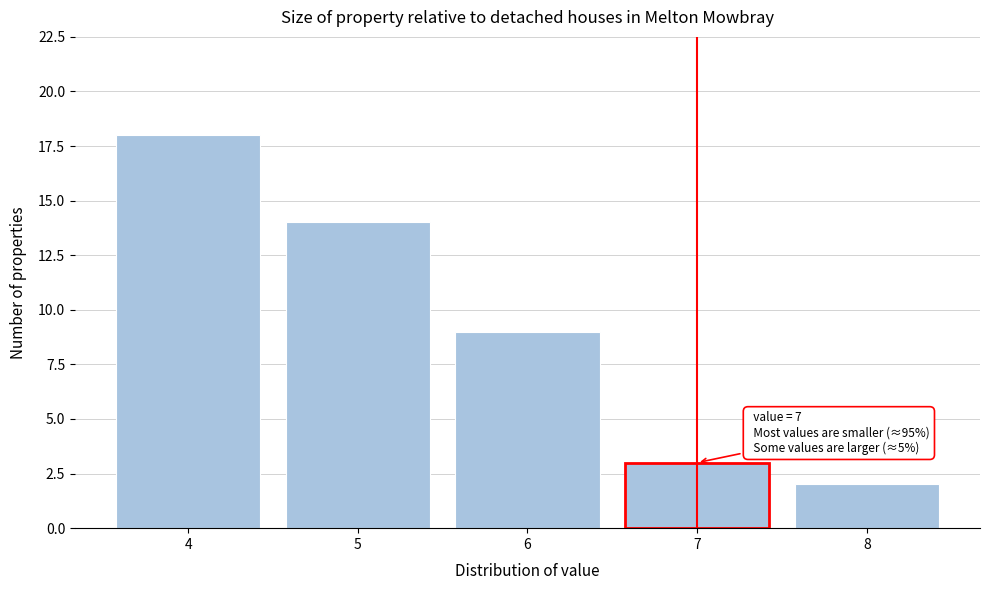

Over which range of the x-axis is the bar tallest?

3.5 to 4.5